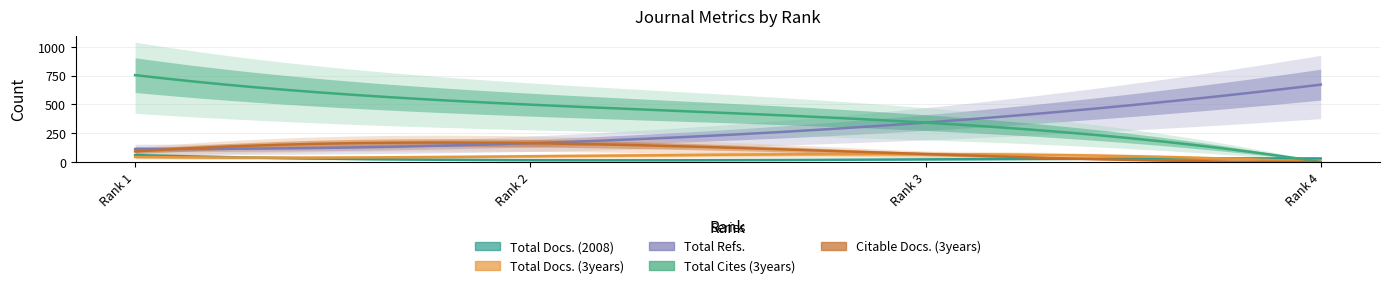

Rank the categories by Total Cites (3years) value from lowest to highest.

Rank 4, Rank 3, Rank 2, Rank 1